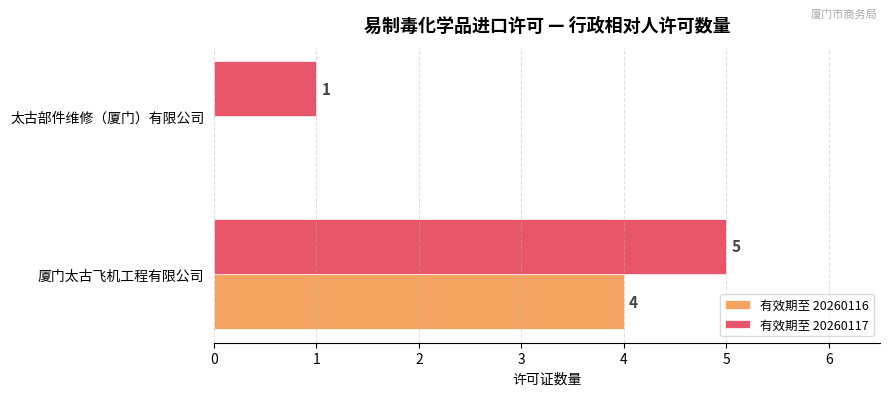

Which series has the largest total across all categories?

有效期至 20260117